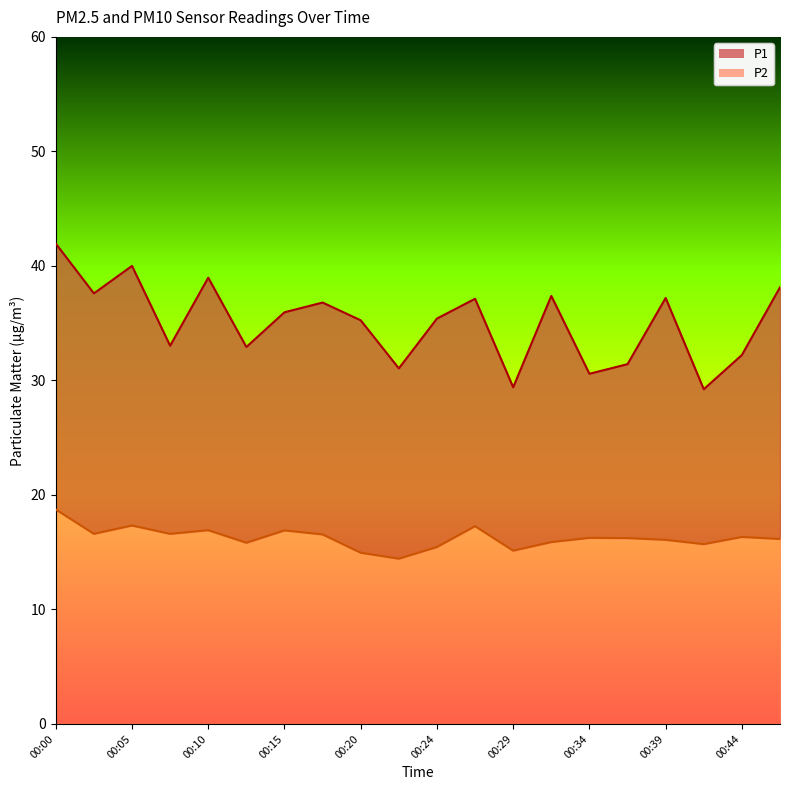

How many distinct data groups are displayed?

2